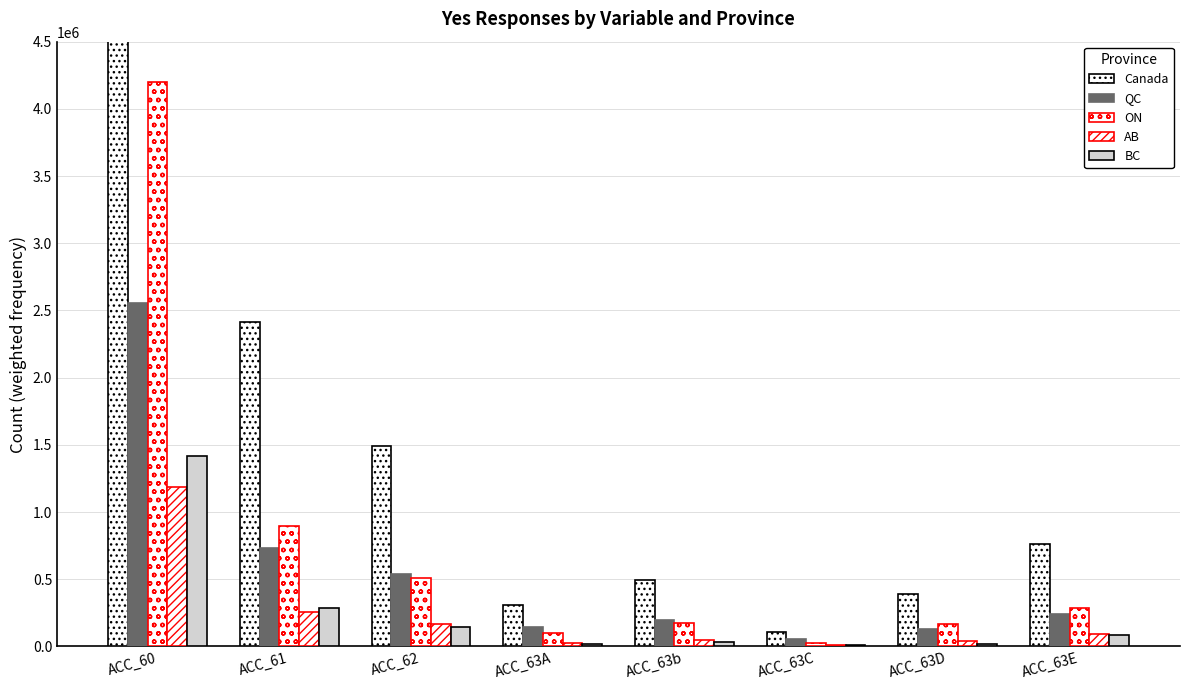

Which series has the largest range (max minus min)?

Canada